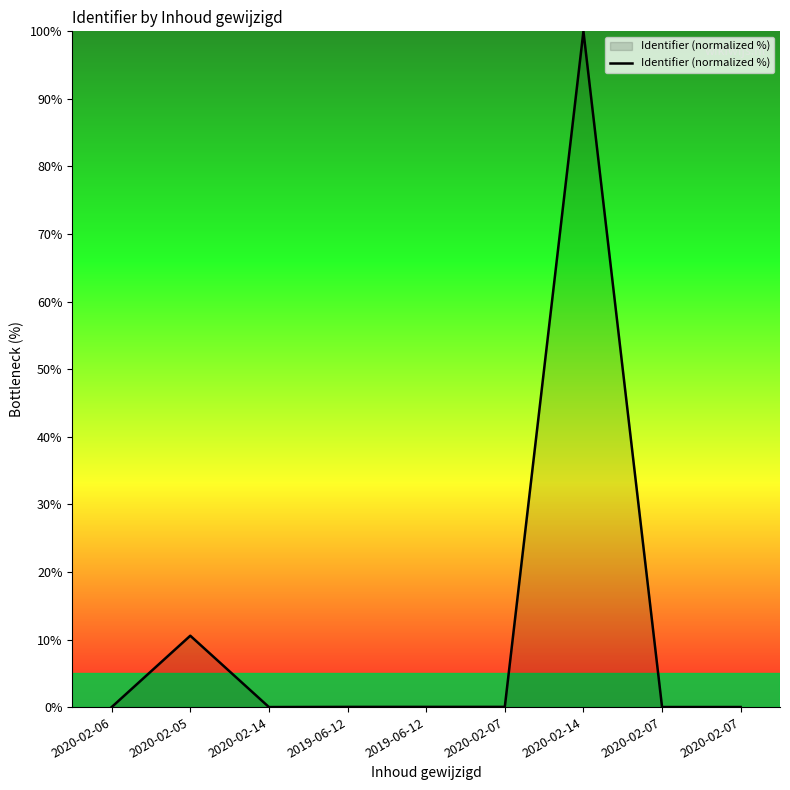

Is this an area chart (filled region under the line)?

Yes